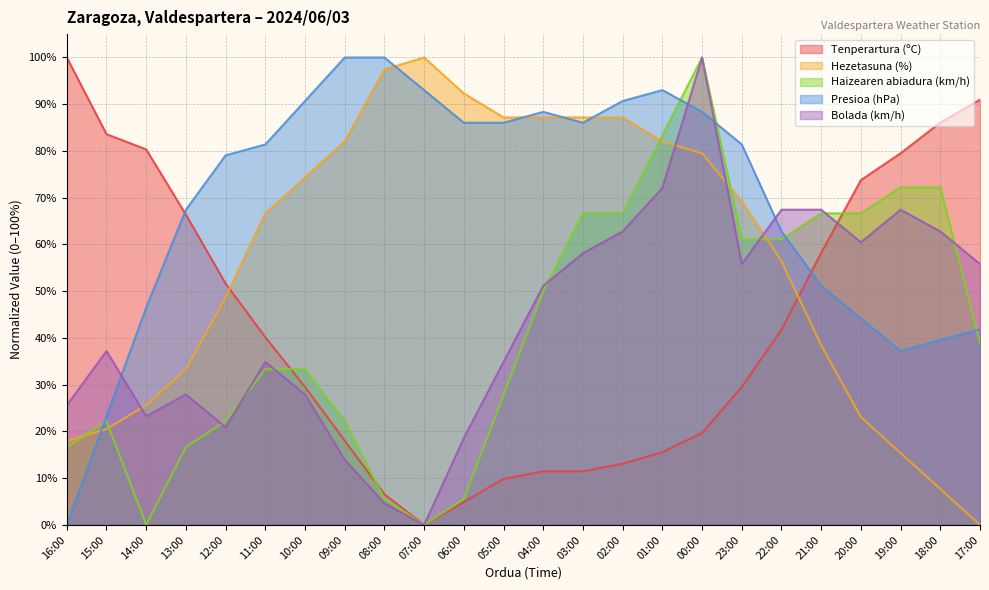

What are all the series names shown in the legend?

Tenperartura (ºC), Hezetasuna (%), Haizearen abiadura (km/h), Presioa (hPa), Bolada (km/h)